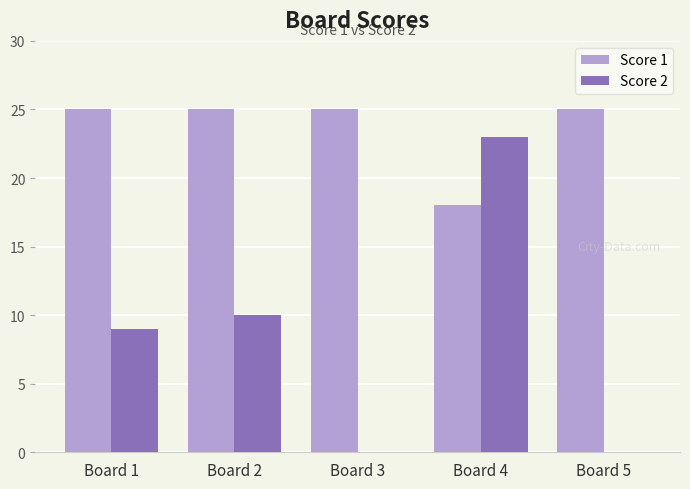

Which series changed the most between Board 2 and Board 4?

Score 2